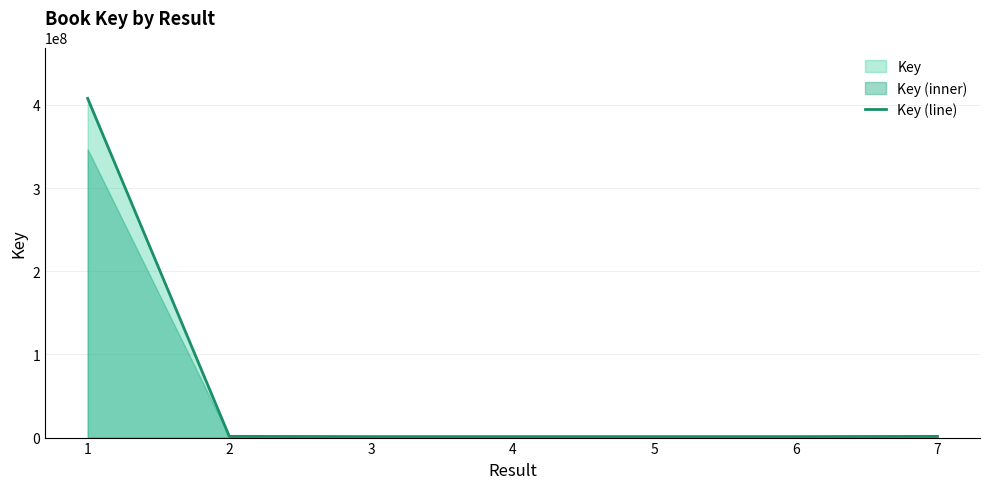

Read the value at 2, to the nearest 10.

1486760